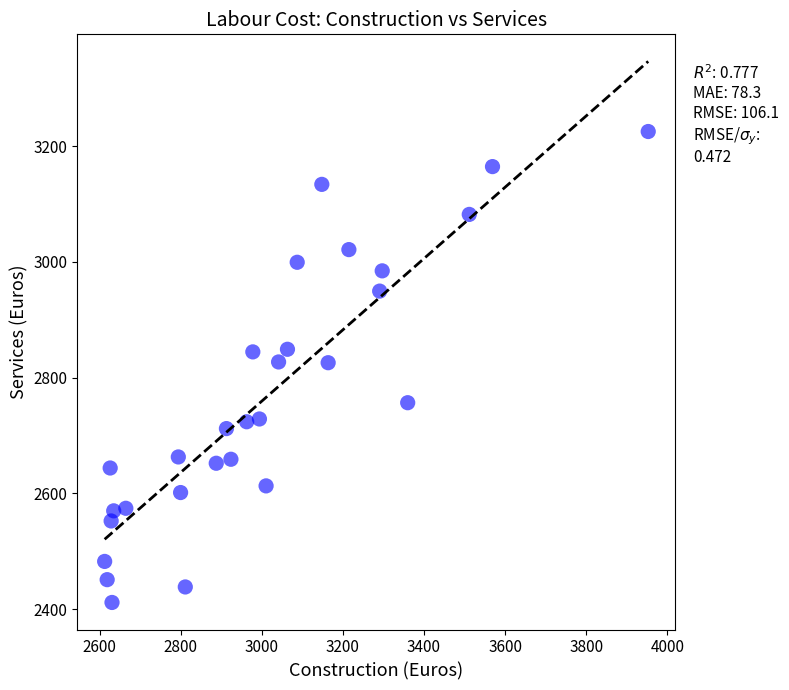

What is the range of X values (max minus min)?

1340.1